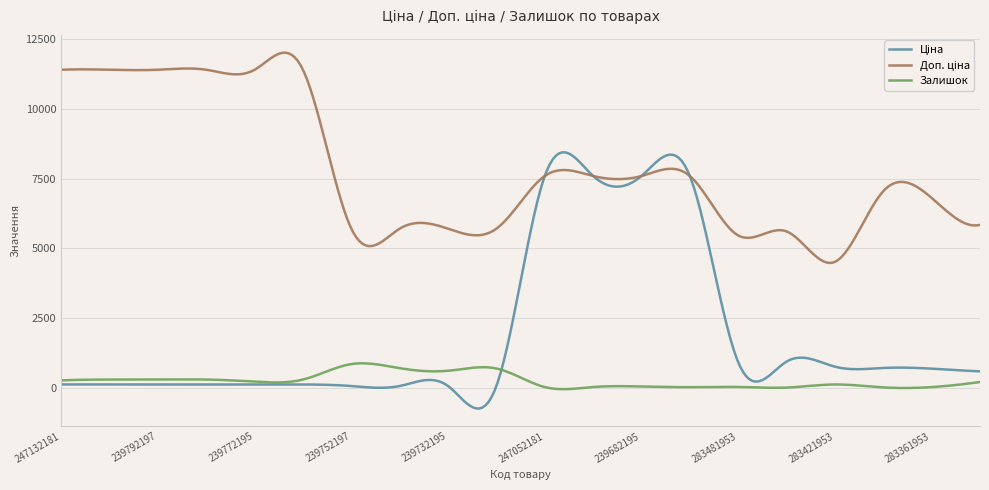

What is the maximum value shown in the chart?

12022.9